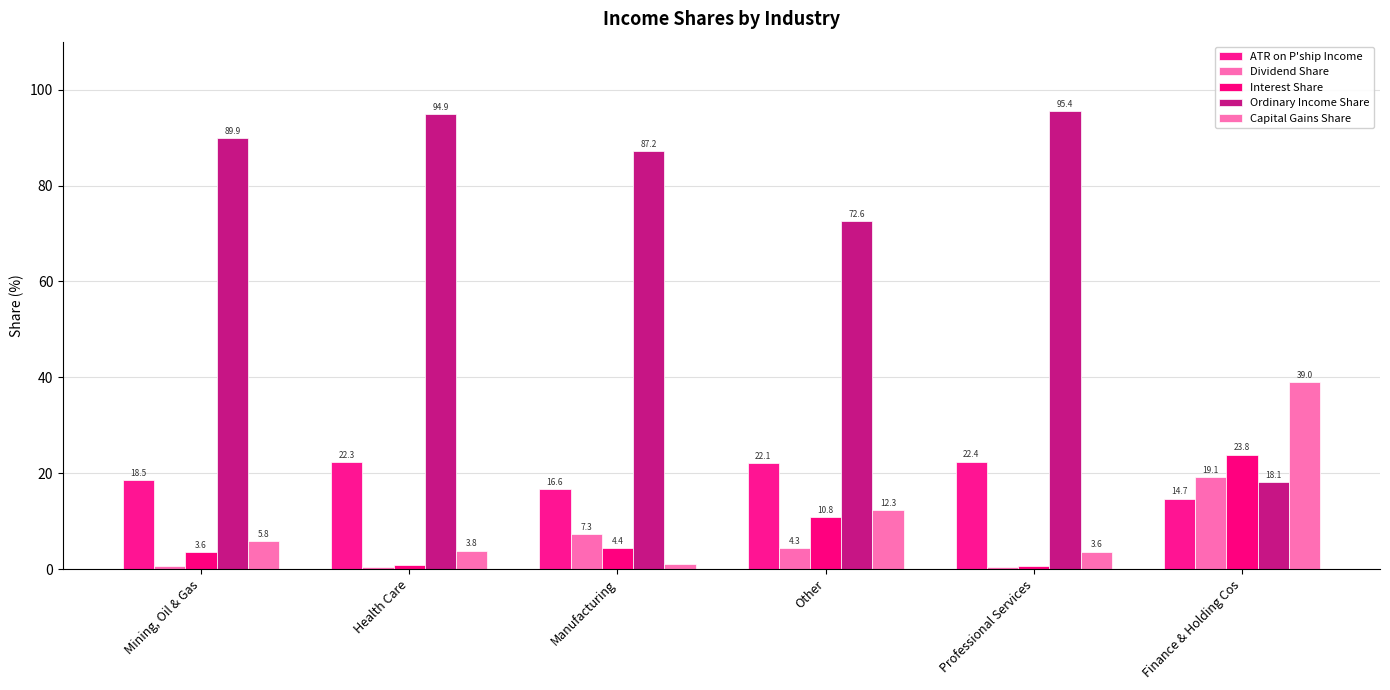

The value of Interest Share at Mining, Oil & Gas is 6.2. True or false?

False